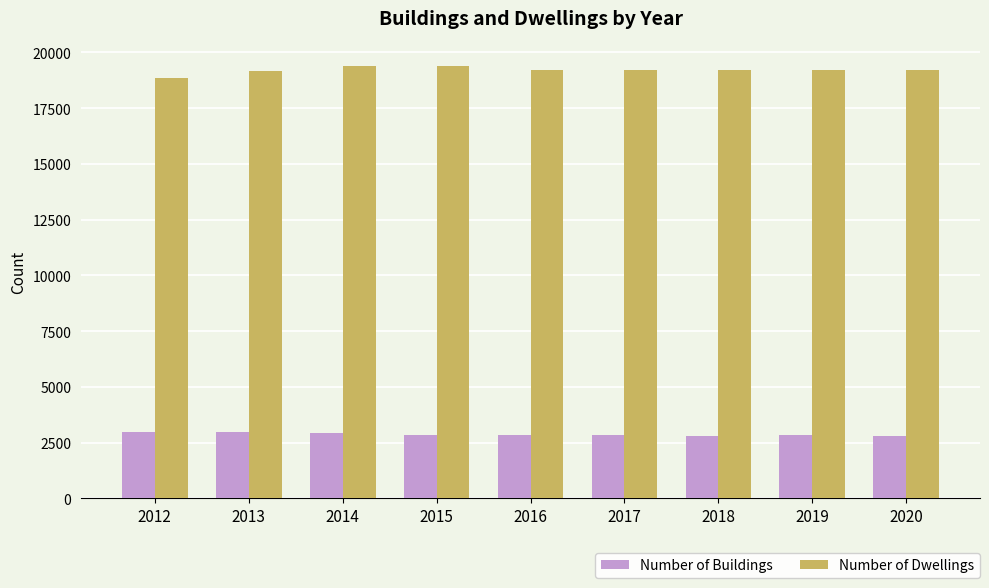

True or false: Number of Buildings has a value of 2865 at 2015.

True